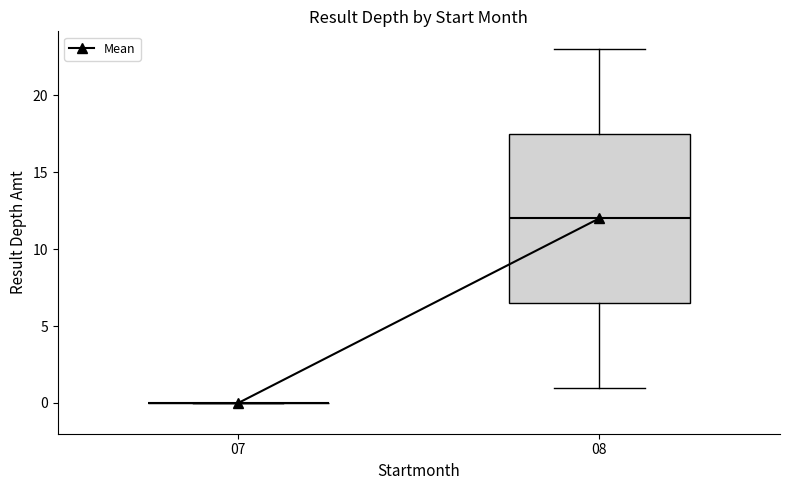

Which box is the tallest, from its lower edge to its upper edge?

08